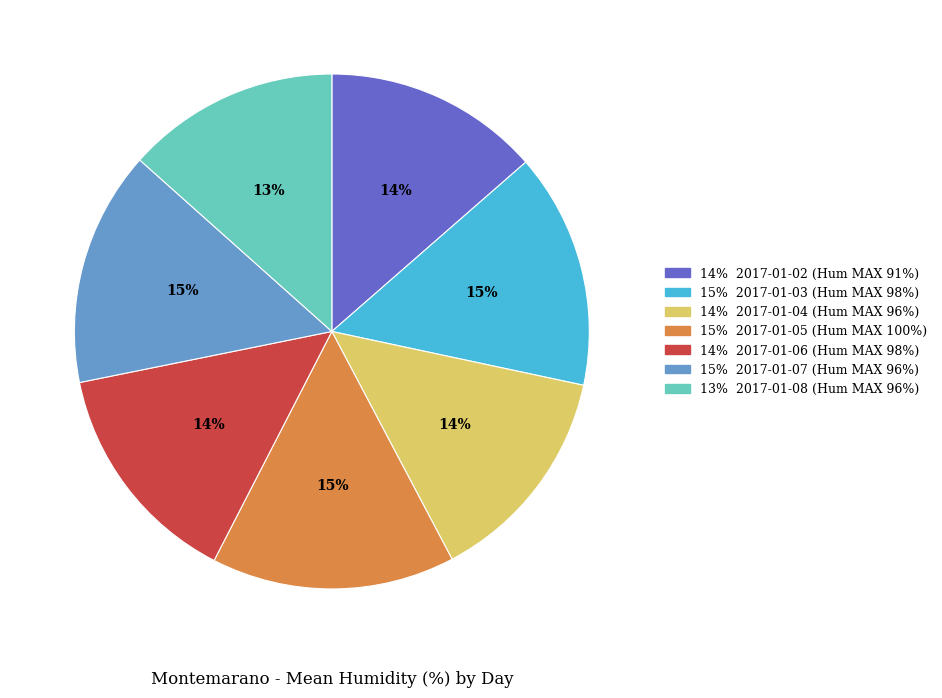

Does any single category account for the majority?

No